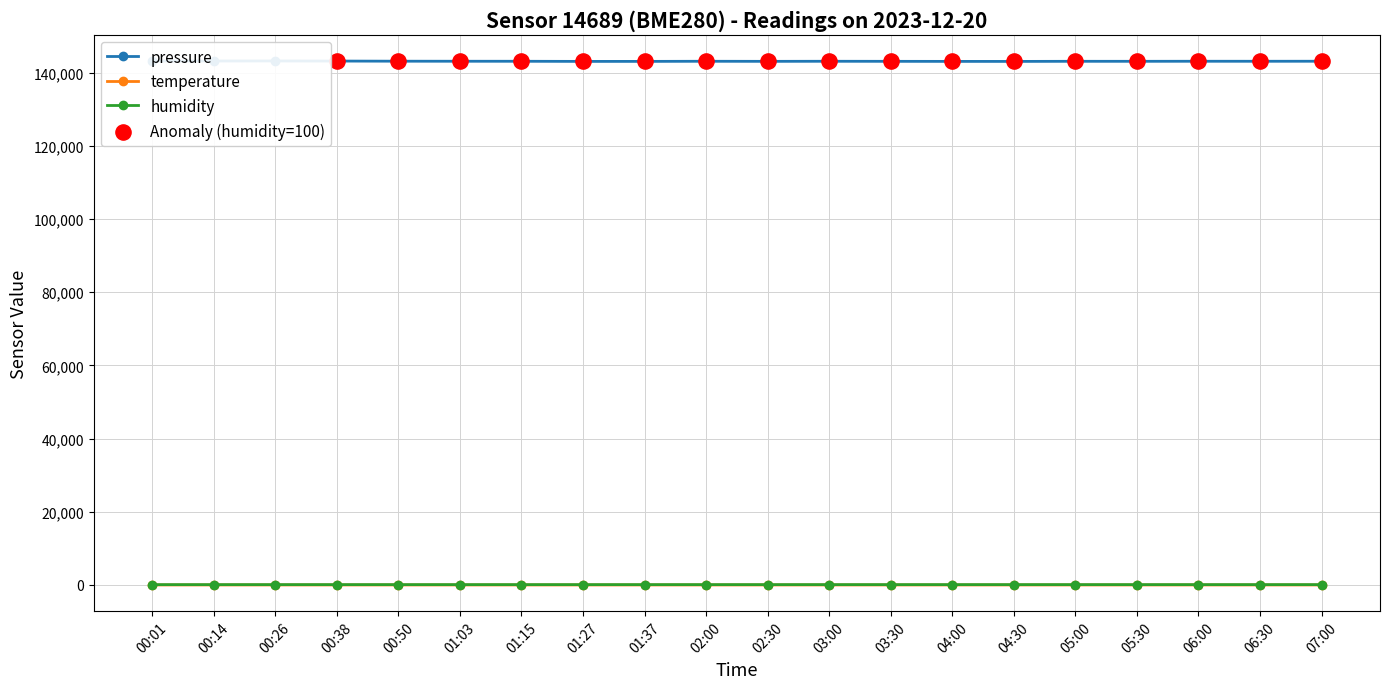

Is the value of temperature at 05:00 greater than the value of pressure at 00:14?

No